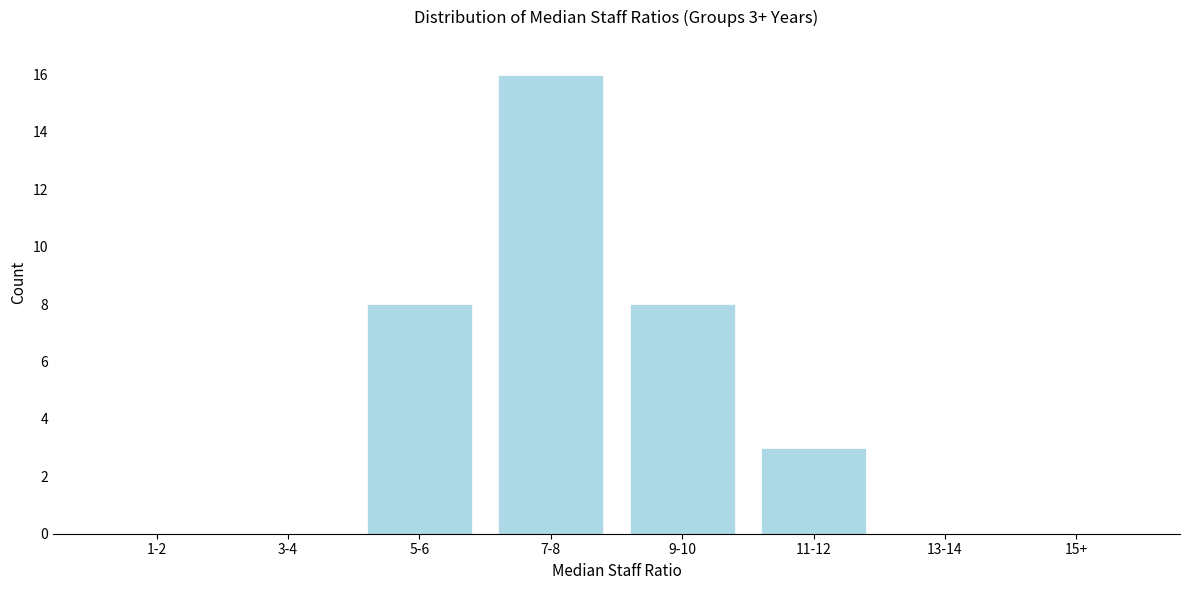

Reading right to left, transcribe all the data shown in this chart.

15+=0	13-14=0	11-12=3	9-10=8	7-8=16	5-6=8	3-4=0	1-2=0